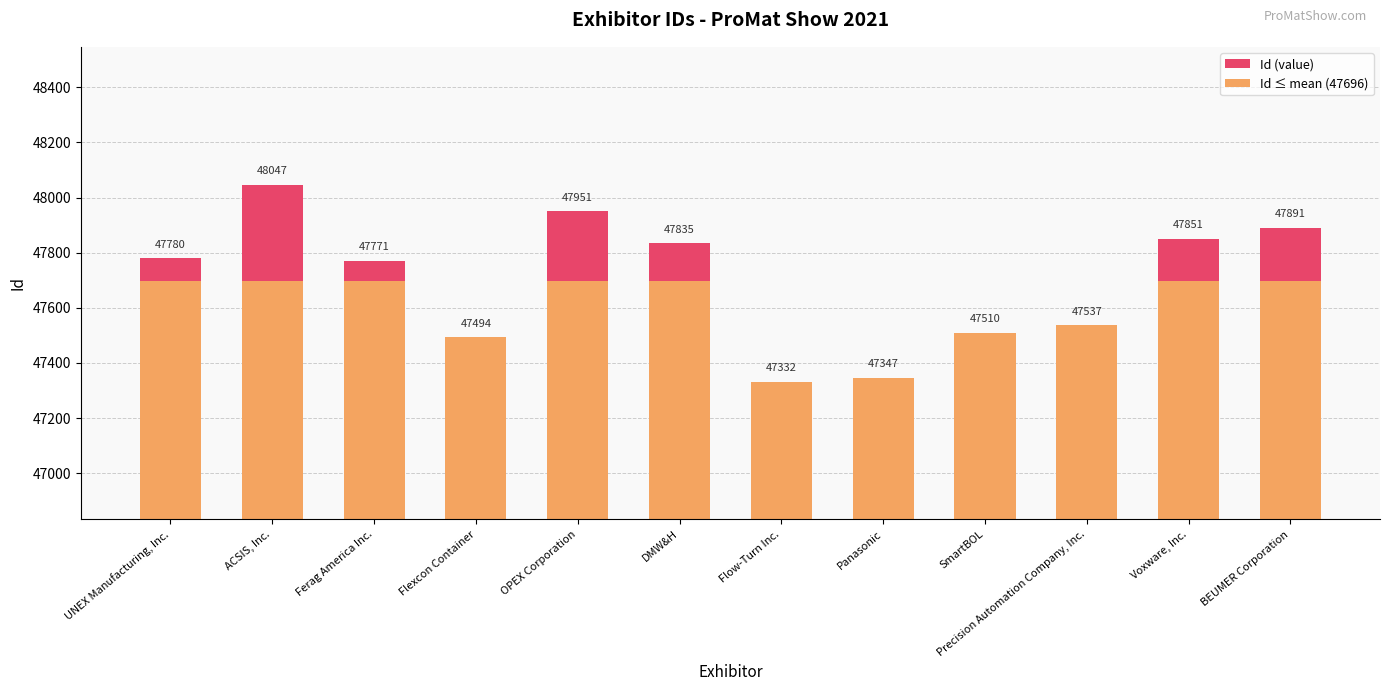

Count the number of categories in the chart.

12